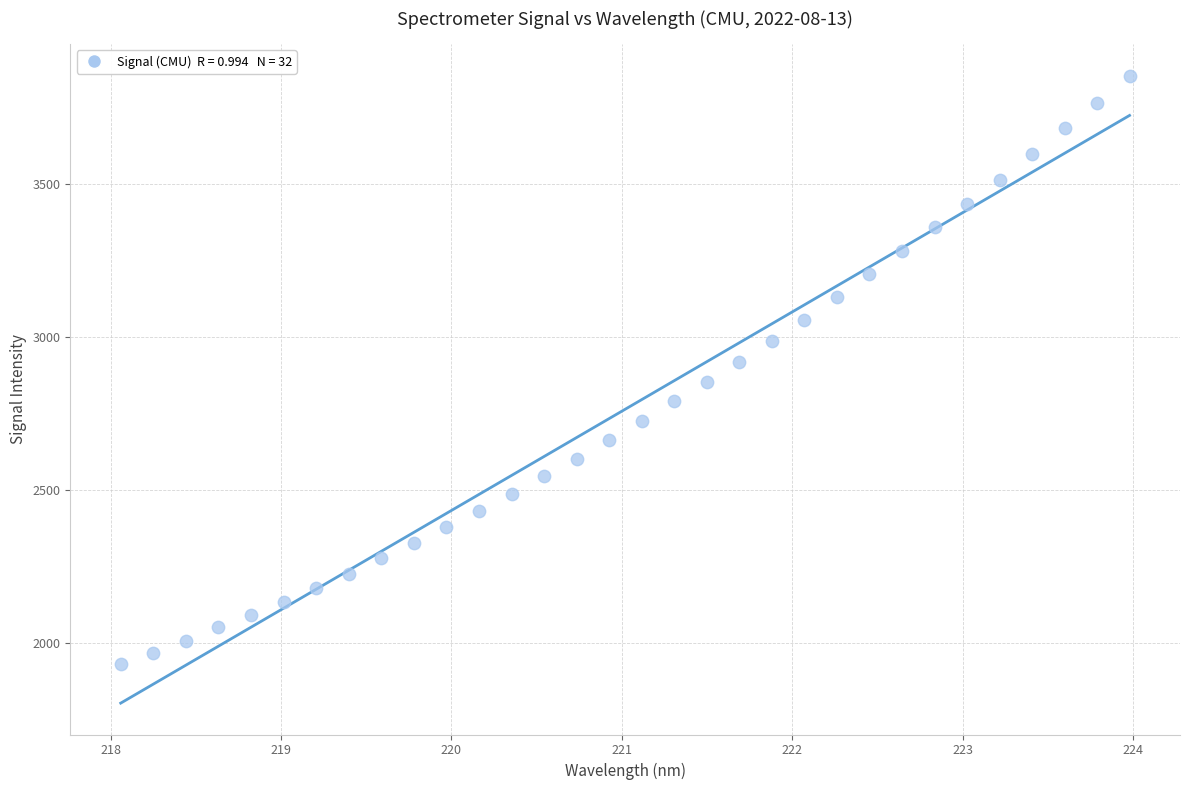

What is the range of Y values (max minus min)?

1923.0